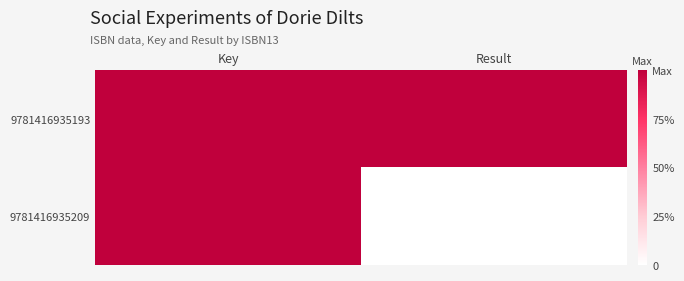

What is the total value across all series at Result?

1